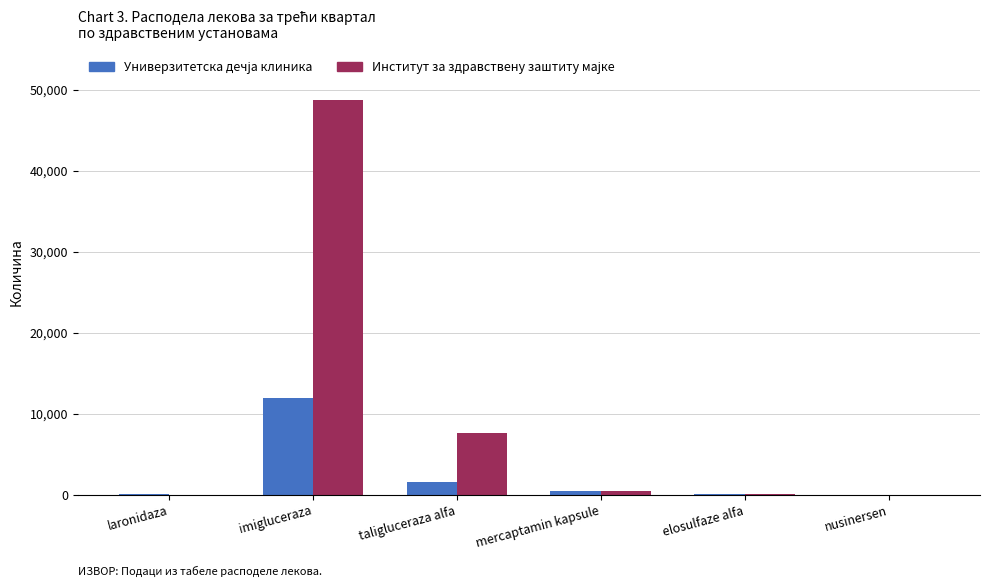

What is the maximum value shown in the chart?

48800